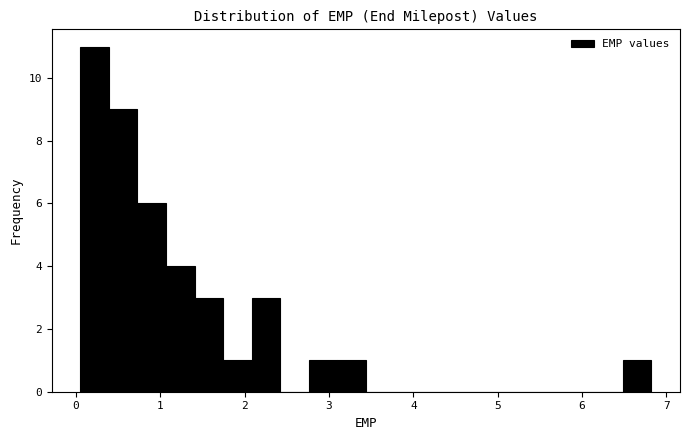

Read against the x-axis, roughly where is the centre of the tallest bar?

0.2